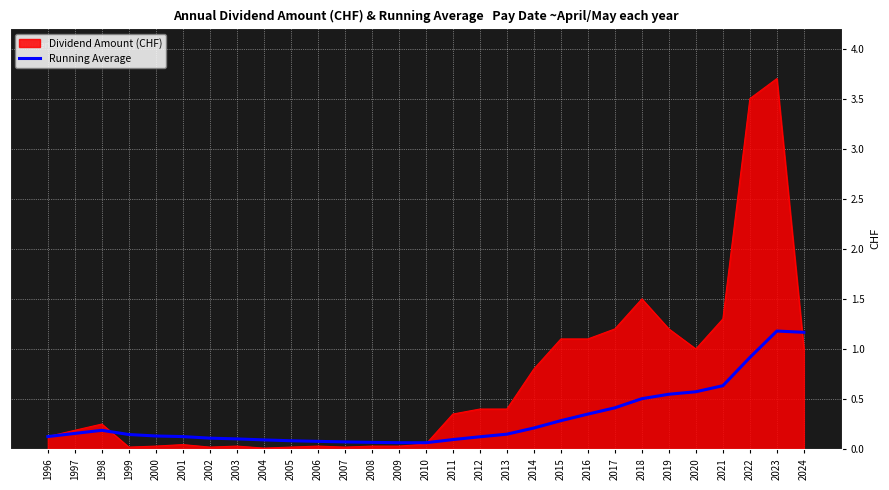

Which label corresponds to the largest value in the chart?

2023